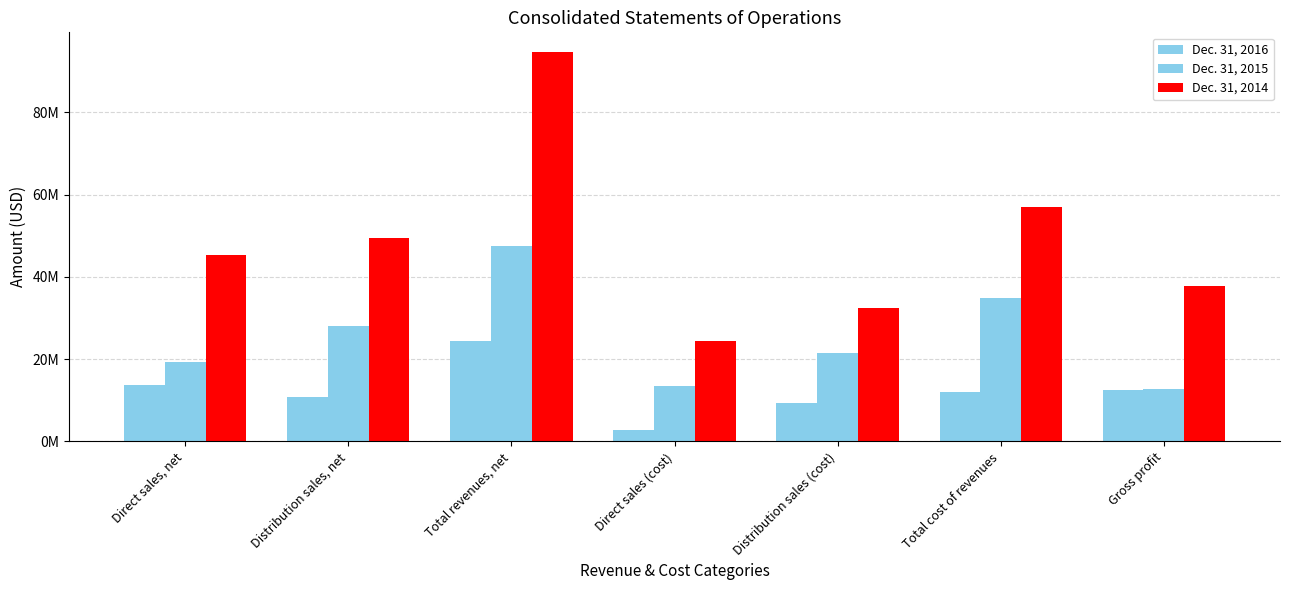

Does the chart contain any negative values?

No